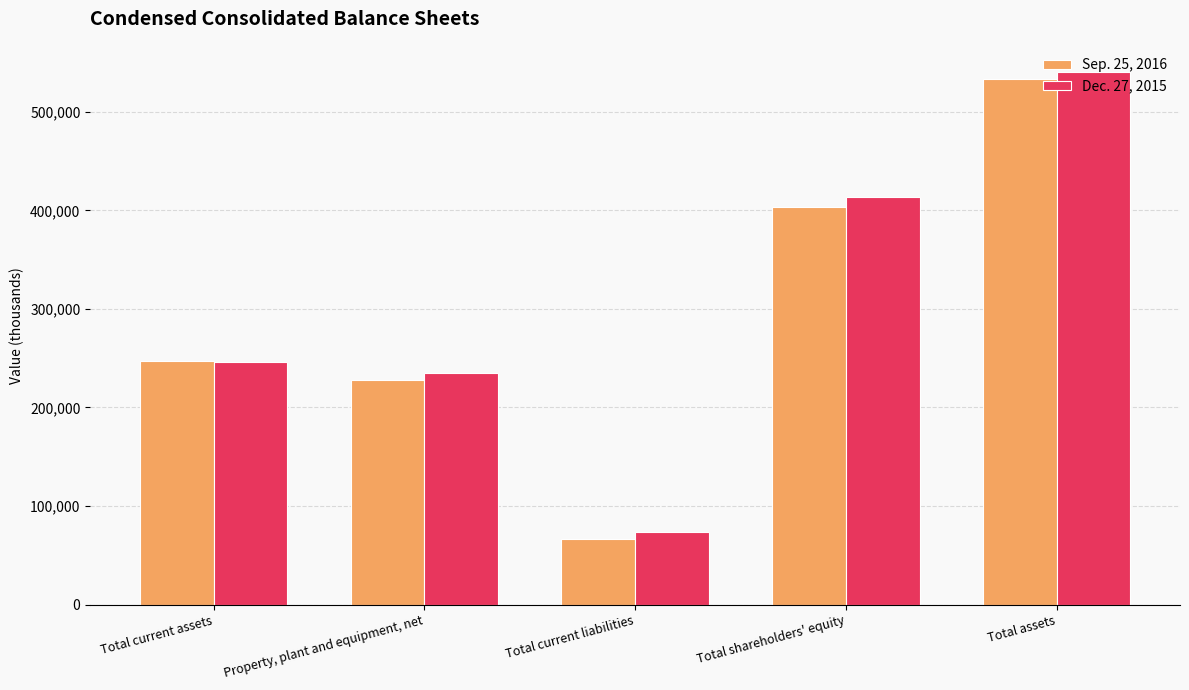

At which category is the sum across all series the highest?

Total assets